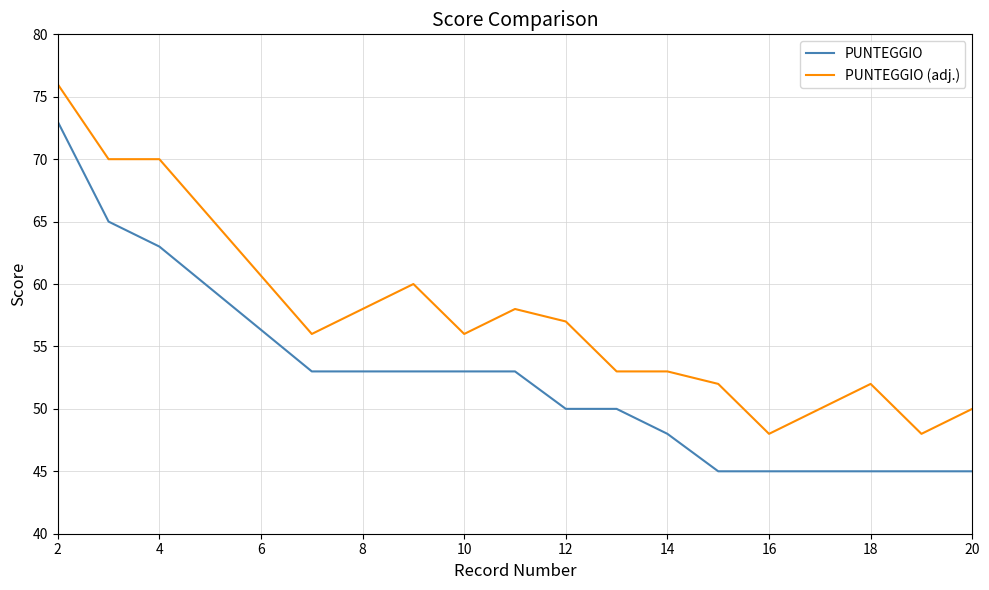

Count the number of categories in the chart.

17